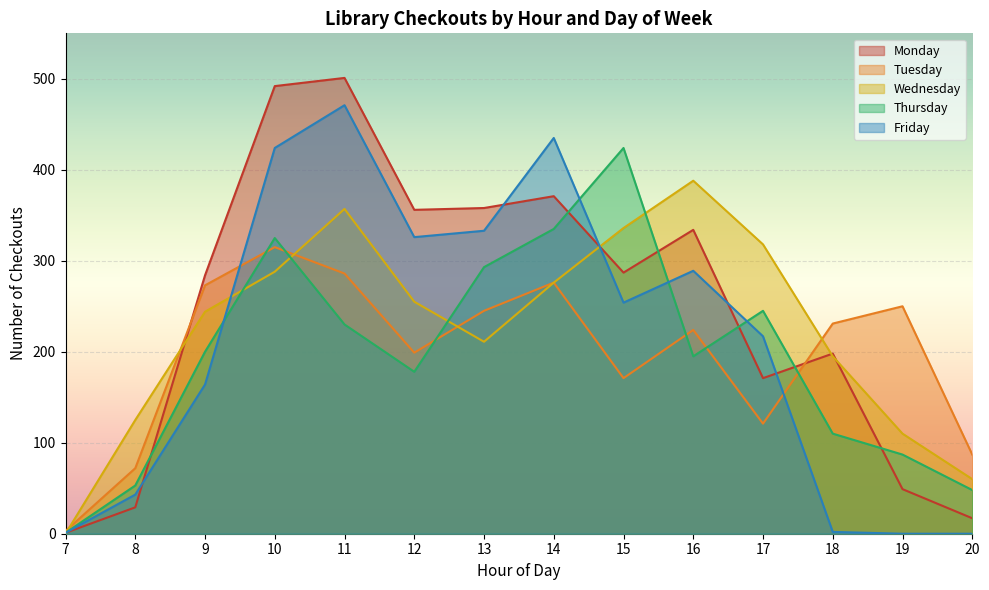

What are all the series names shown in the legend?

Monday, Tuesday, Wednesday, Thursday, Friday